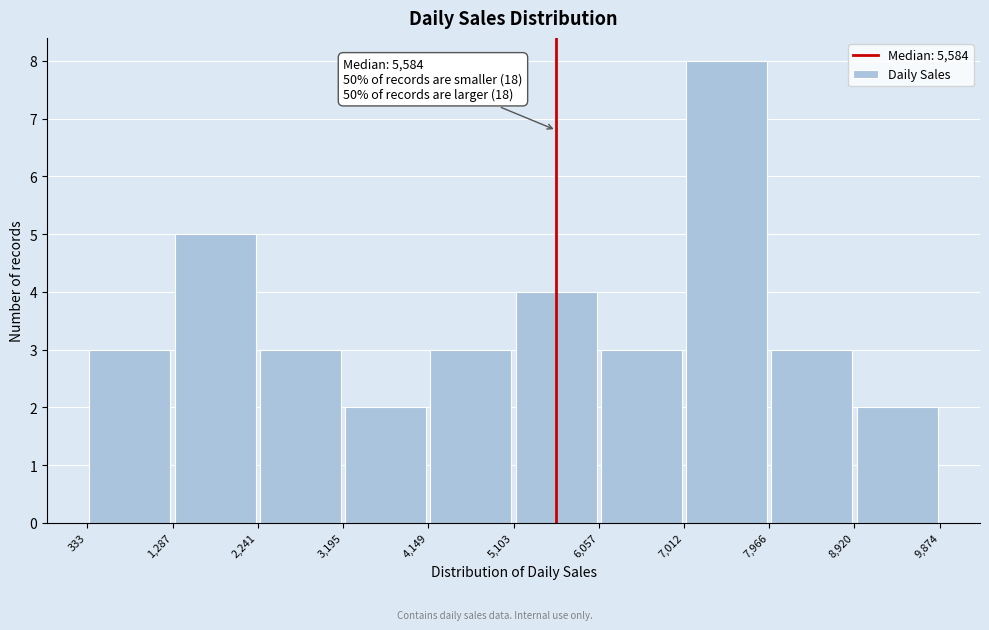

Over which range of the x-axis is the bar tallest?

7,012 to 7,966